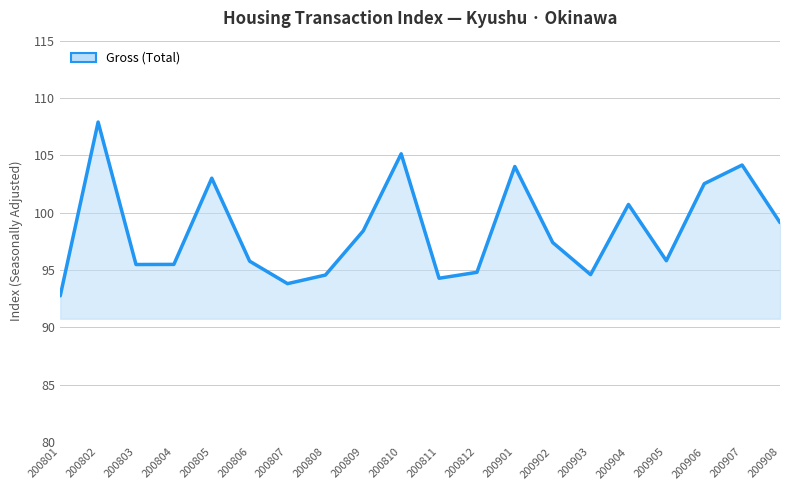

What is the difference between the values at 200803 and 200903?

0.9